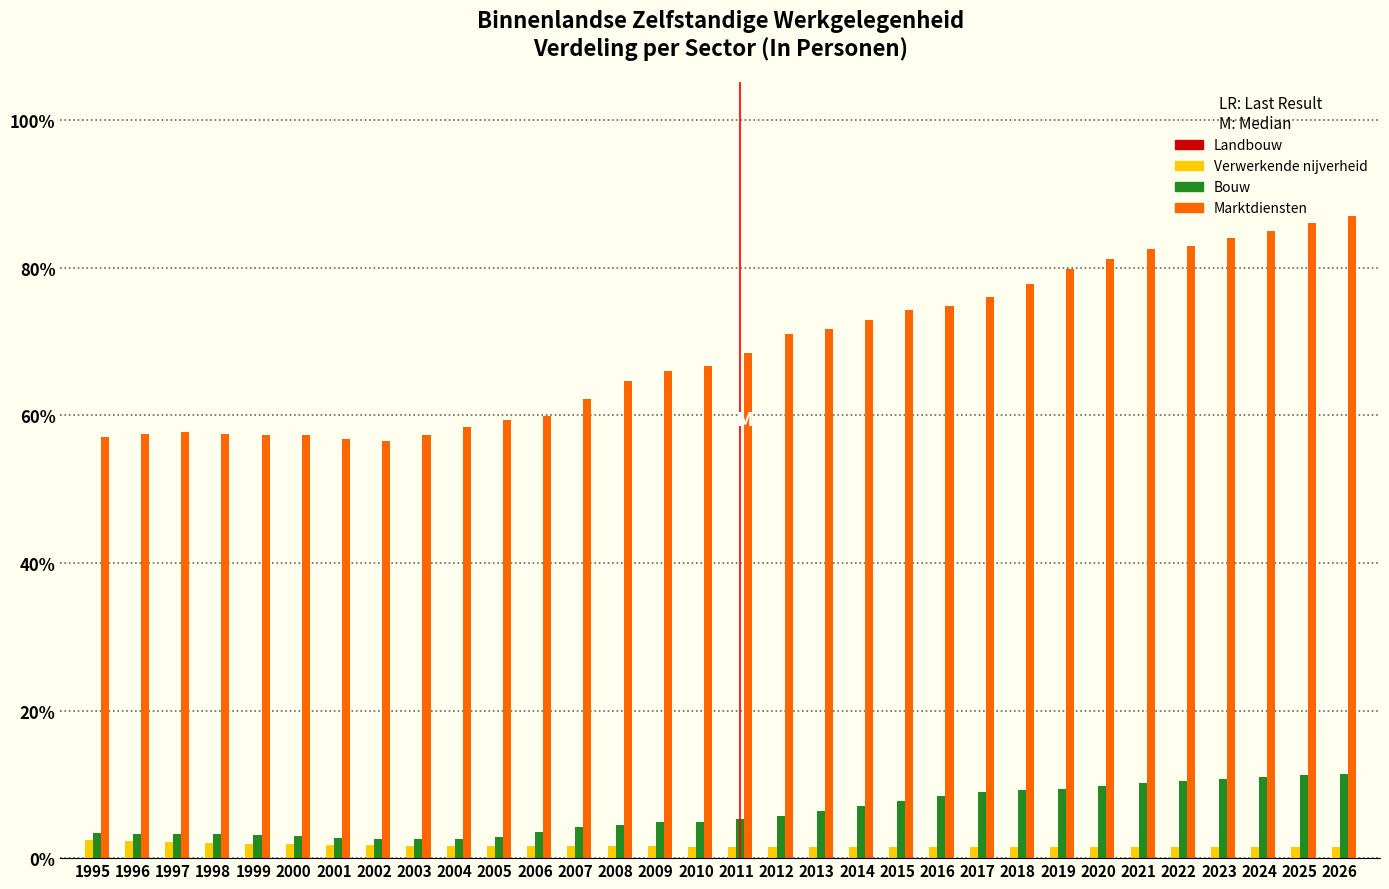

Between 2017 and 2024, which series saw the biggest shift?

Marktdiensten